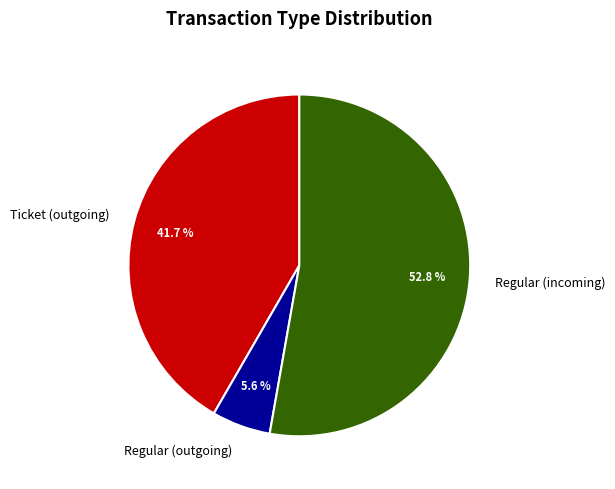

Does any single category account for the majority?

Yes